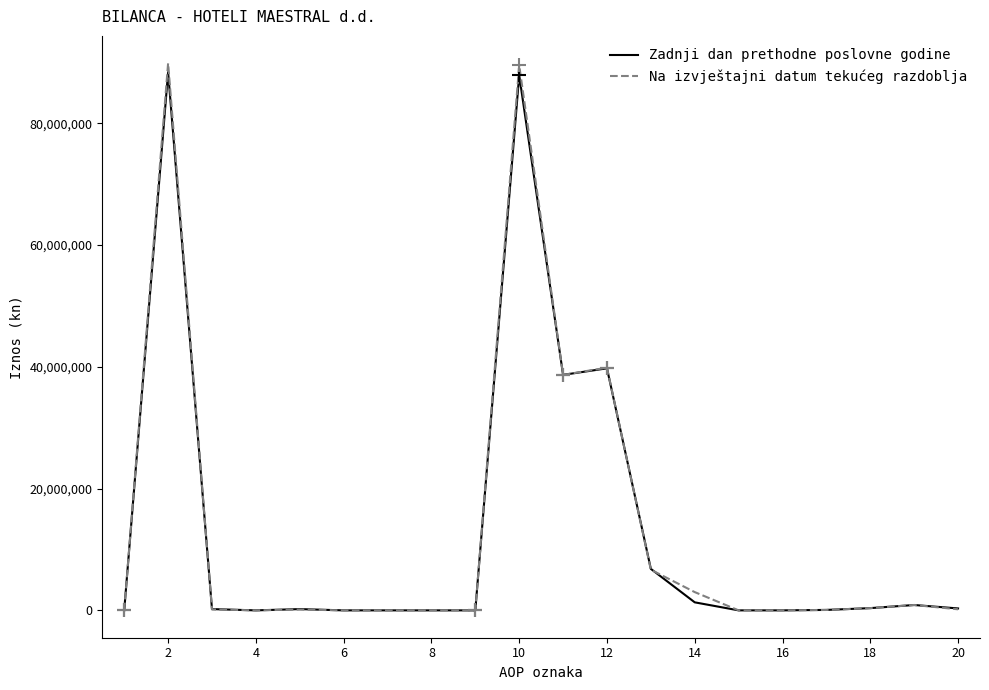

What is the highest value of the Zadnji dan prethodne poslovne godine series?

88429375